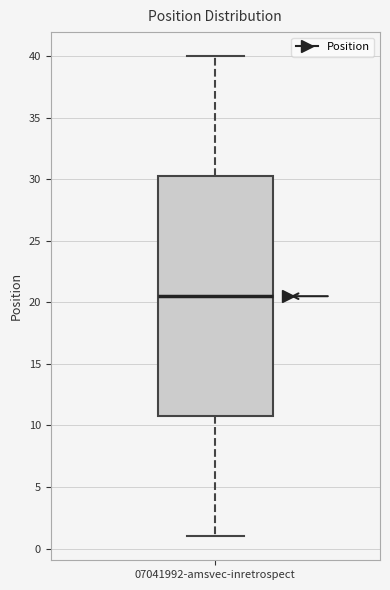

Transcribe this box plot: give where the median line is, the range the box spans, and where the two whiskers end, as read against the y-axis. The values are not printed on the chart, so give them approximately, as read against the axis.

median 20.5, box 11.0 to 30.5, whiskers 1.0 to 40.0